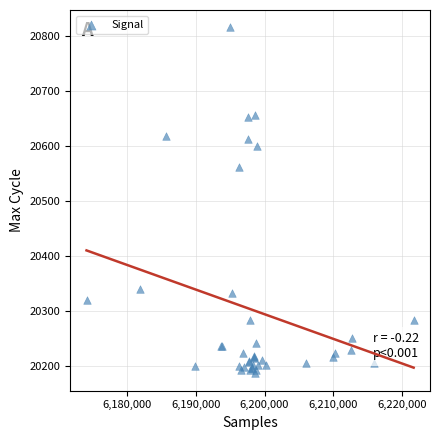

What Y value in the scatter plot is closest to 20501?

20562